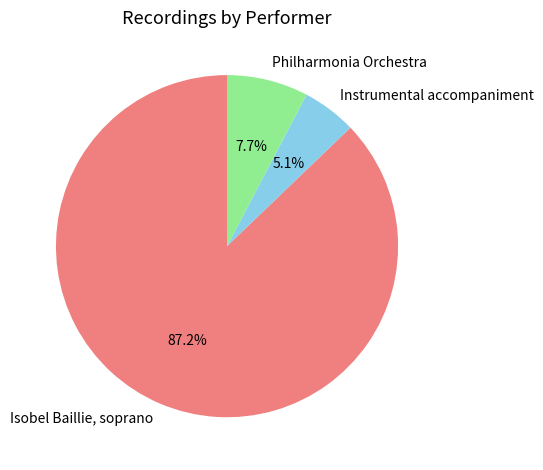

Does Isobel Baillie, soprano represent more than half of the total?

Yes